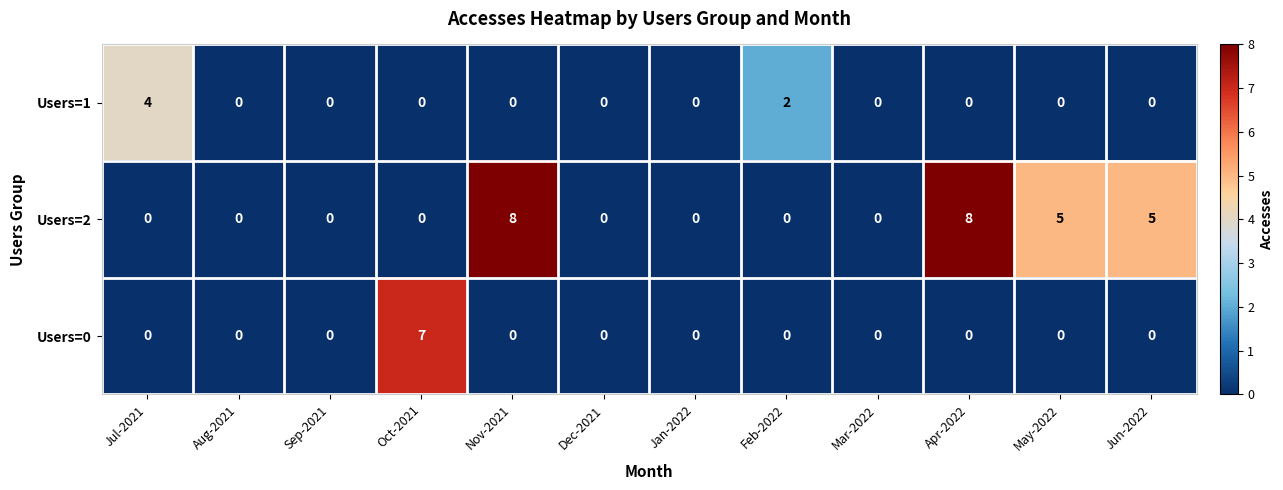

What is the maximum value for Users=0?

7